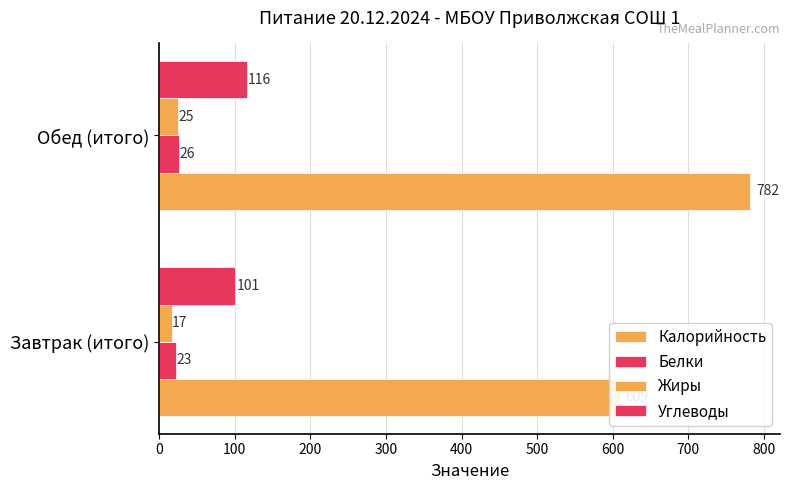

List the series in order of their peak value, lowest first.

Жиры, Белки, Углеводы, Калорийность